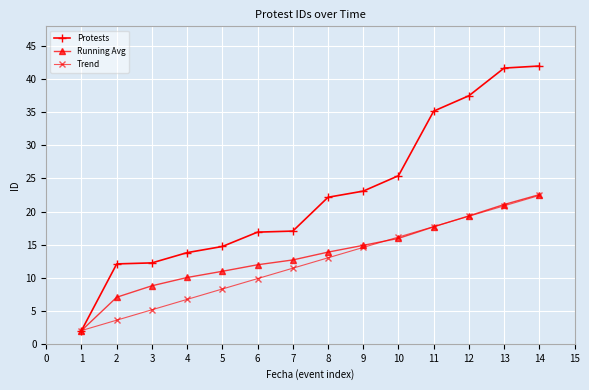

What is the maximum value for Trend?

22.4